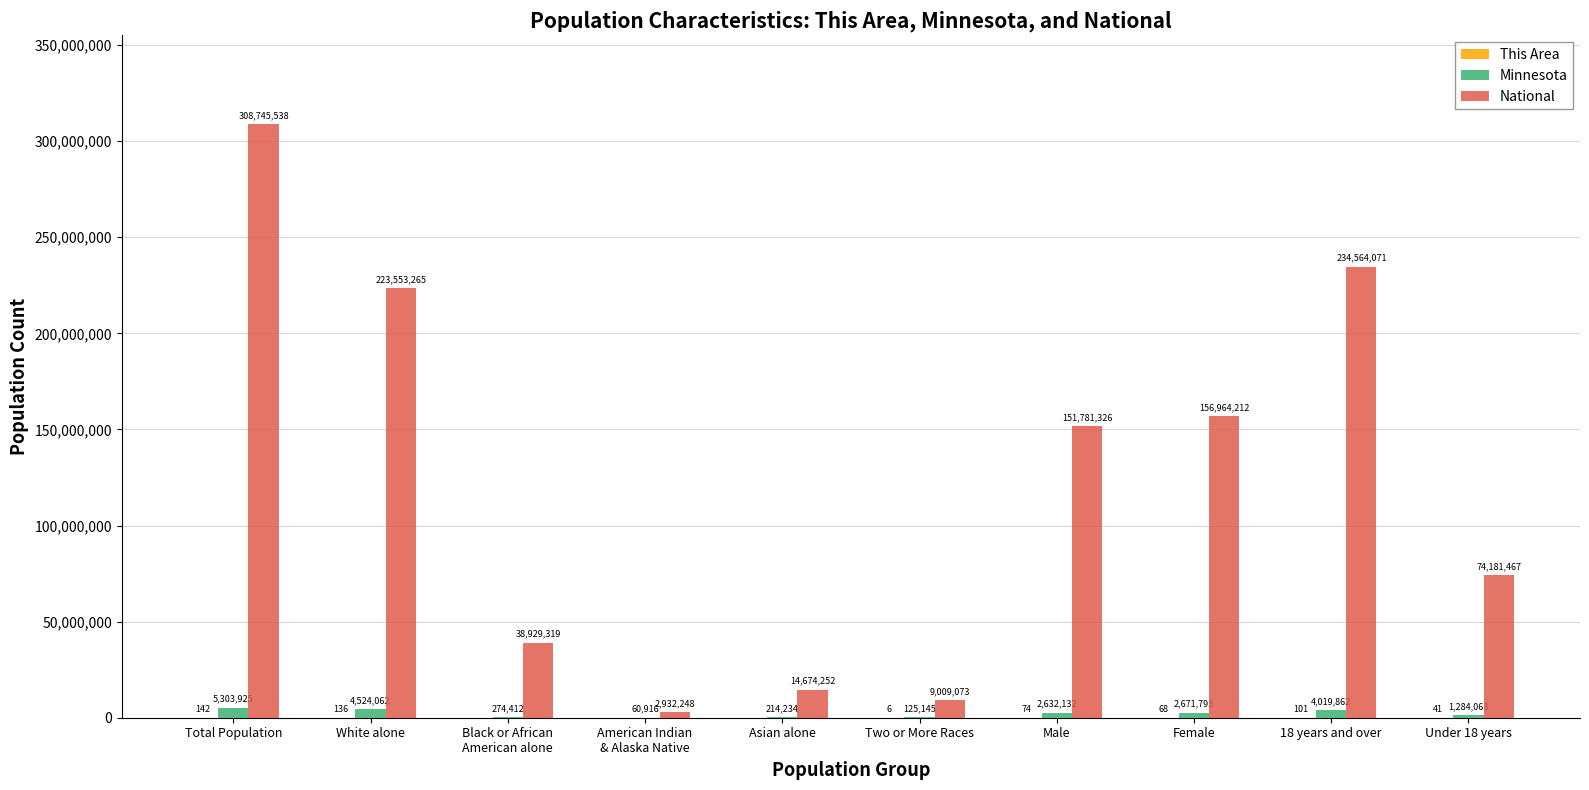

At which category does the chart reach its peak across all series?

Total Population